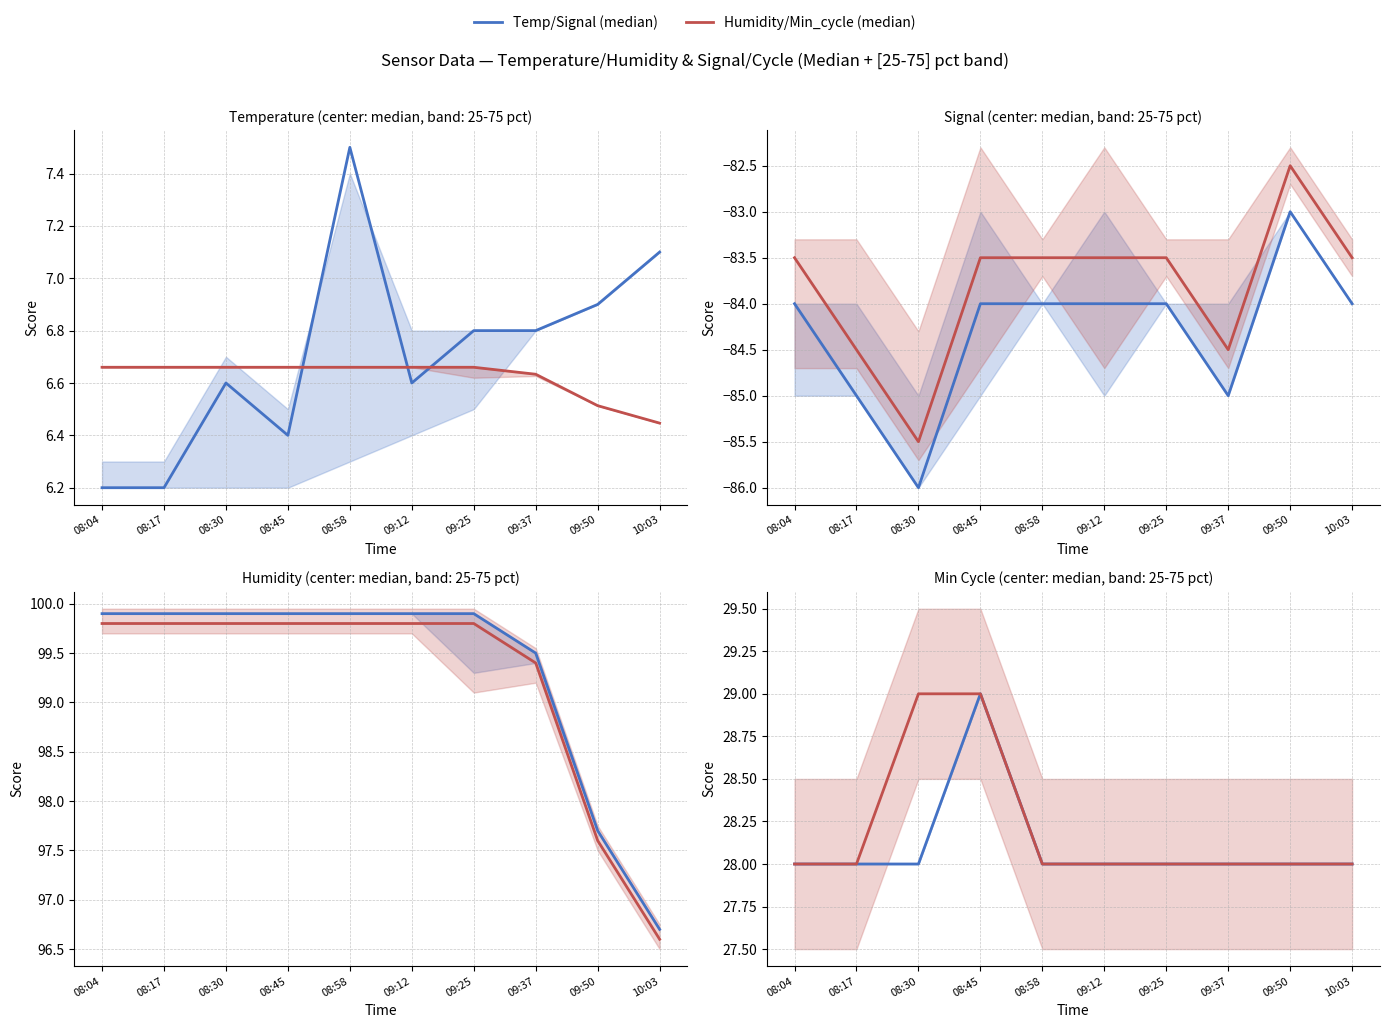

Count the Min_cycle (median) values in the range 28 to 29.

10